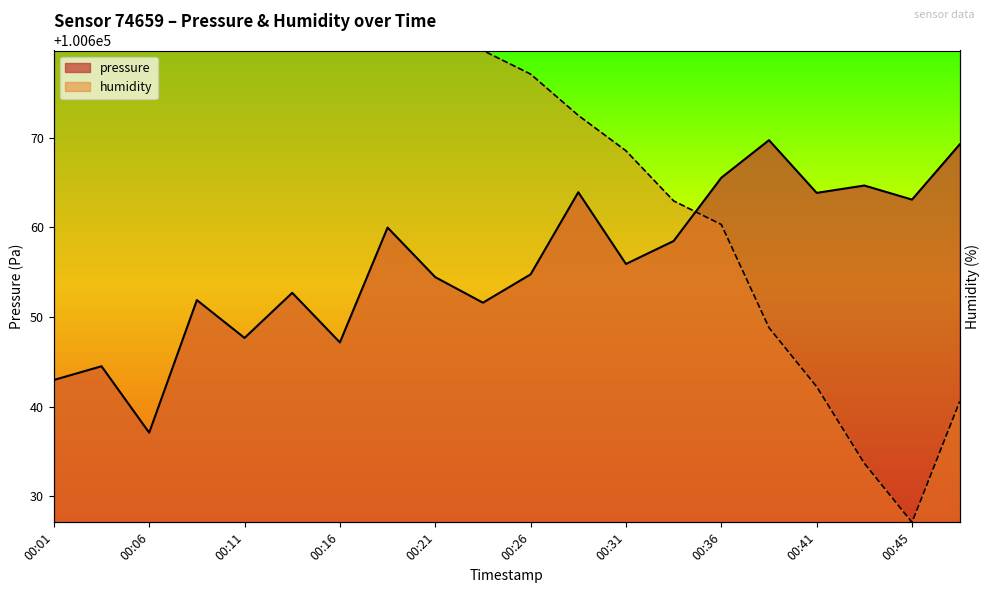

Which series changed the most between 00:11 and 00:36?

humidity